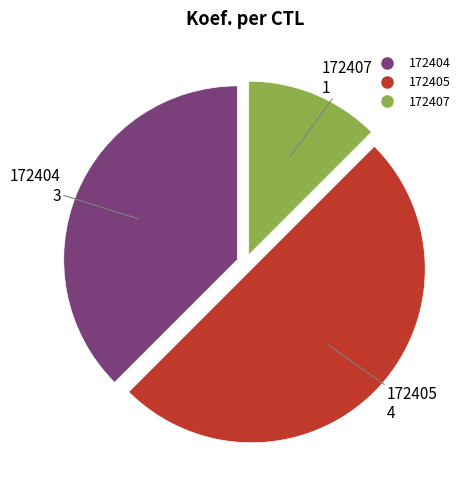

How many slices are in this pie chart?

3